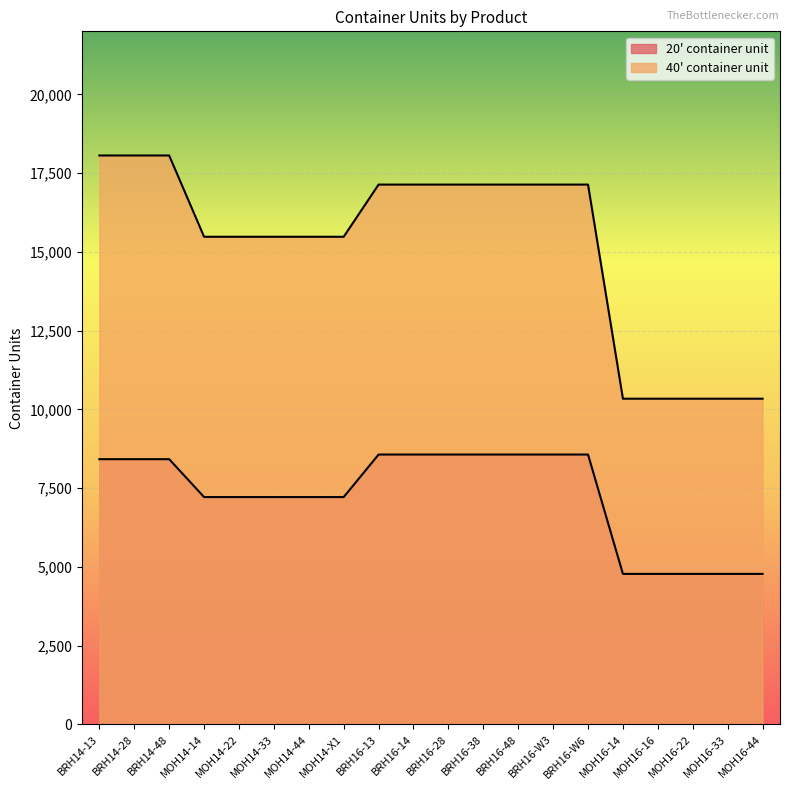

How many lines are shown in the chart?

2